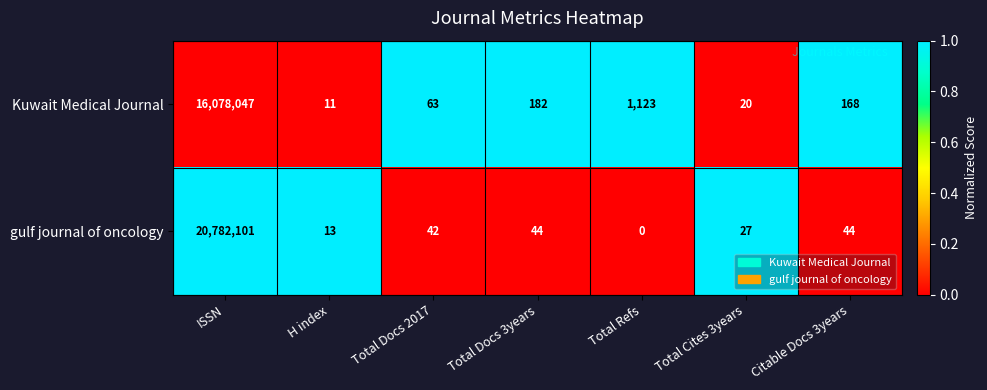

At Total Docs 3years, list the series in order from largest to smallest.

Kuwait Medical Journal, gulf journal of oncology